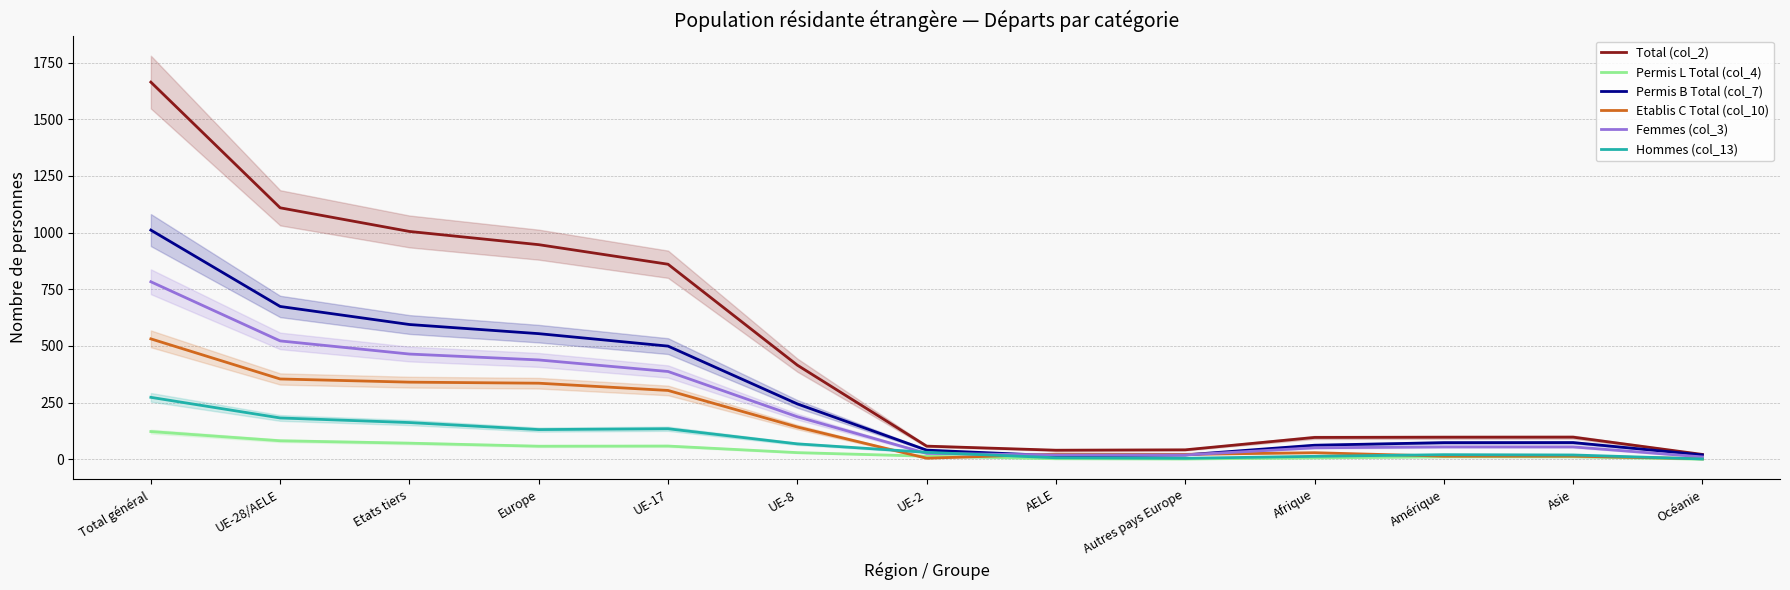

Reading right to left, extract all data points from this chart.

Total (col_2): 21.0	97.3	97.0	96.0	41.3	39.7	57.7	415.0	860.3	946.7	1005.0	1109.3	1664.0
Permis L Total (col_4): 0.0	10.7	10.7	5.7	1.0	2.0	13.3	29.0	58.0	57.3	70.7	81.3	122.0
Permis B Total (col_7): 19.0	73.3	73.0	61.7	19.0	15.3	40.0	244.0	499.0	554.0	594.3	674.0	1011.0
Etablis C Total (col_10): 2.0	13.3	13.3	28.7	21.3	22.3	4.3	142.0	303.3	335.3	340.0	354.0	531.0
Femmes (col_3): 10.0	54.3	54.3	50.3	18.7	18.7	25.7	187.3	387.0	438.0	464.0	522.0	783.0
Hommes (col_13): 1.0	18.7	20.0	12.7	4.0	6.3	30.3	67.7	134.3	130.7	161.7	182.0	273.0